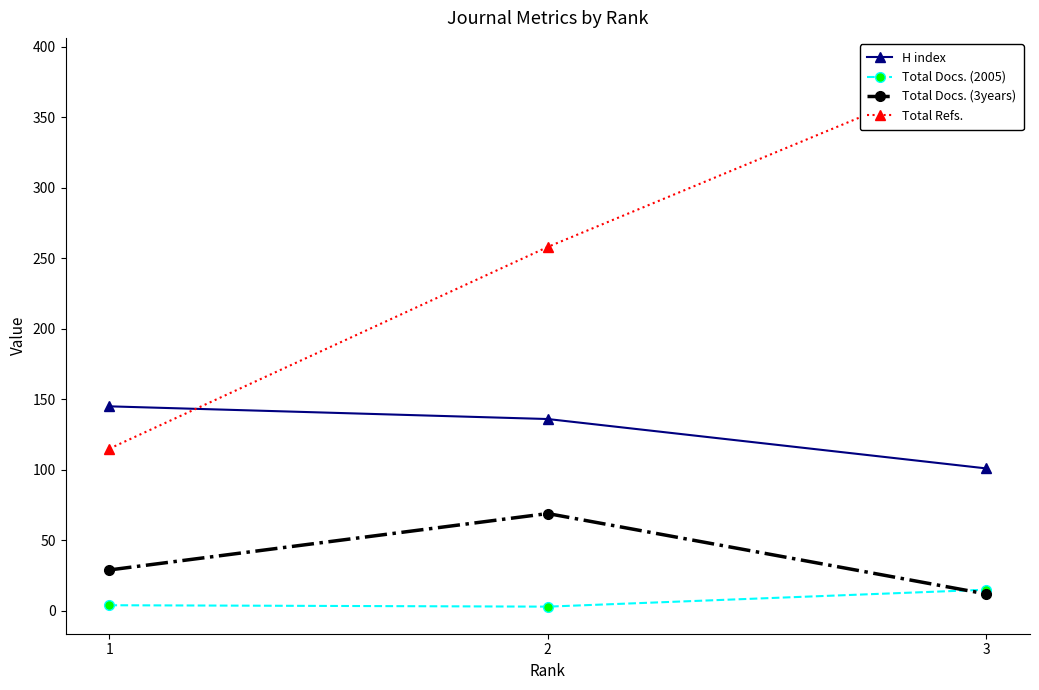

At which category is the sum across all series the highest?

3